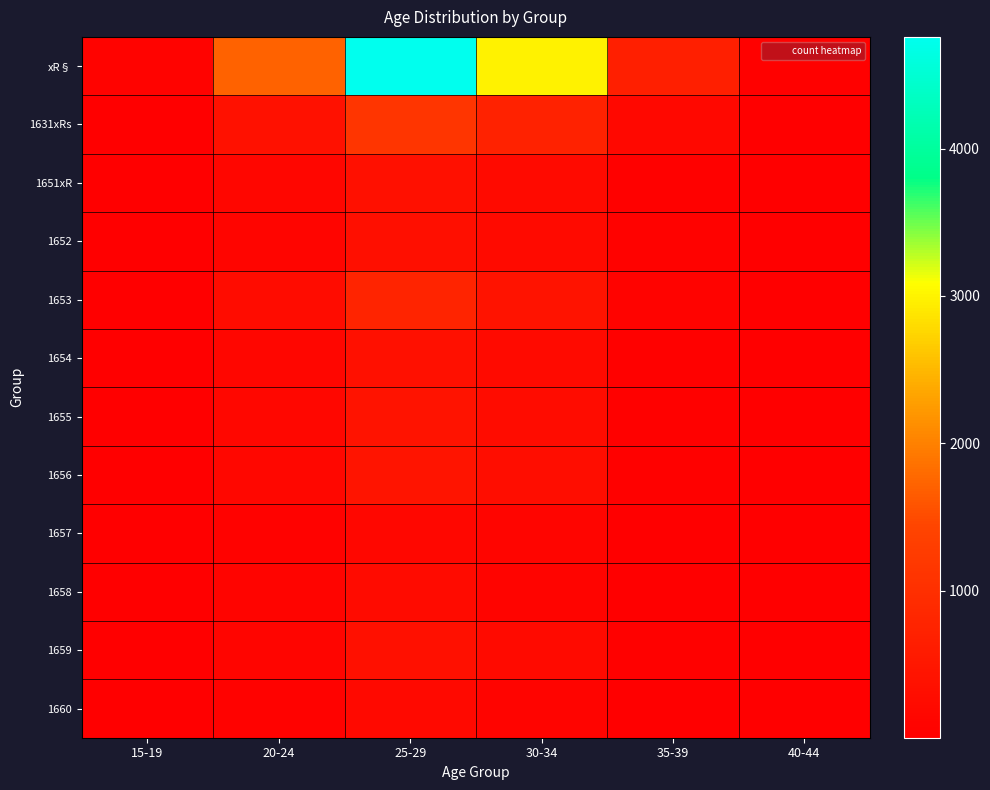

What is the minimum value shown in the chart?

2